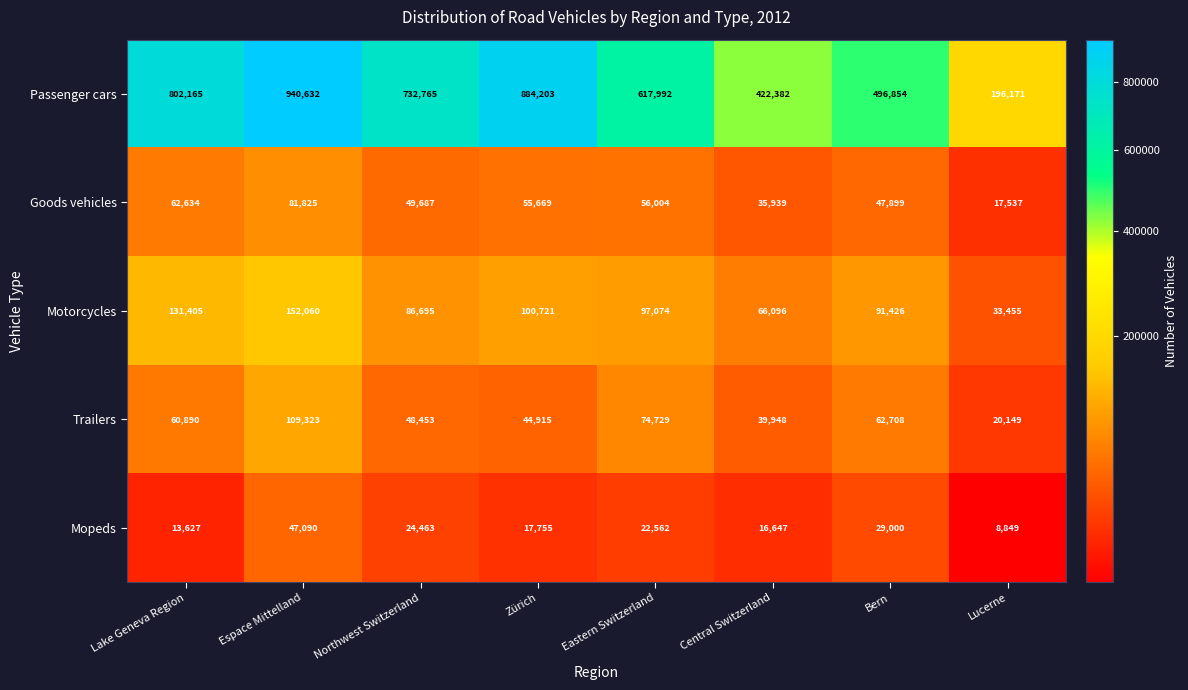

What is the difference between the Trailers values at Lake Geneva Region and Northwest Switzerland?

12437